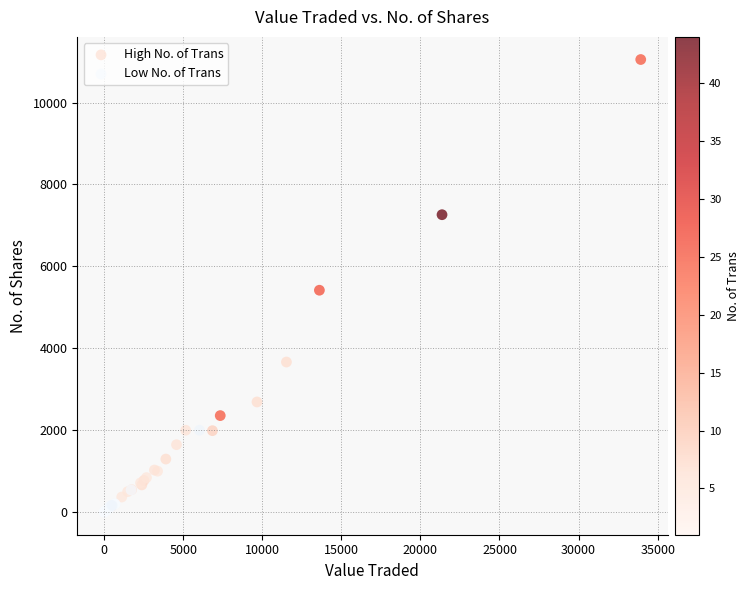

Which series reaches the maximum Y coordinate?

High No. of Trans